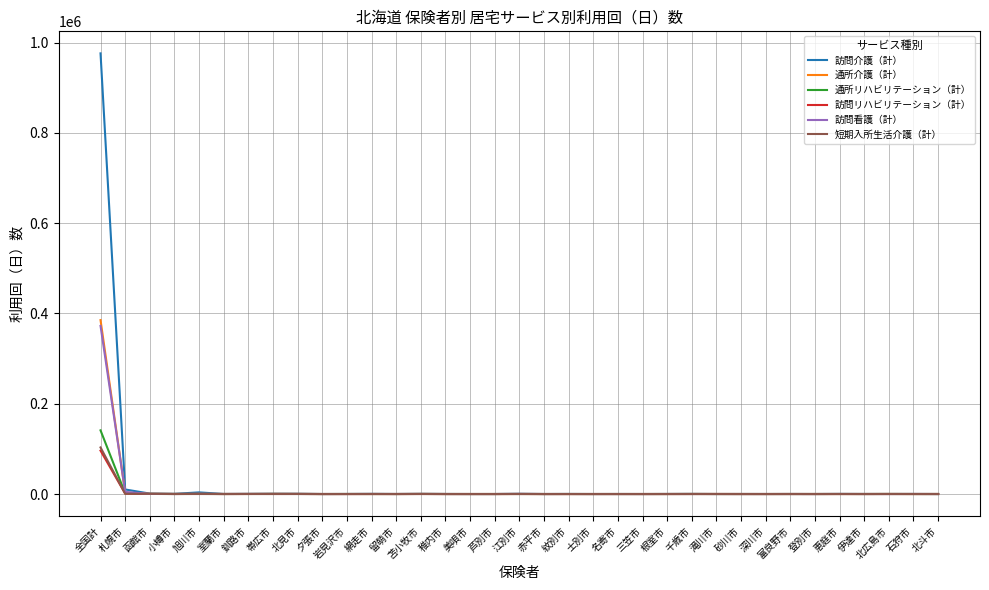

At which category is the sum across all series the highest?

全国計